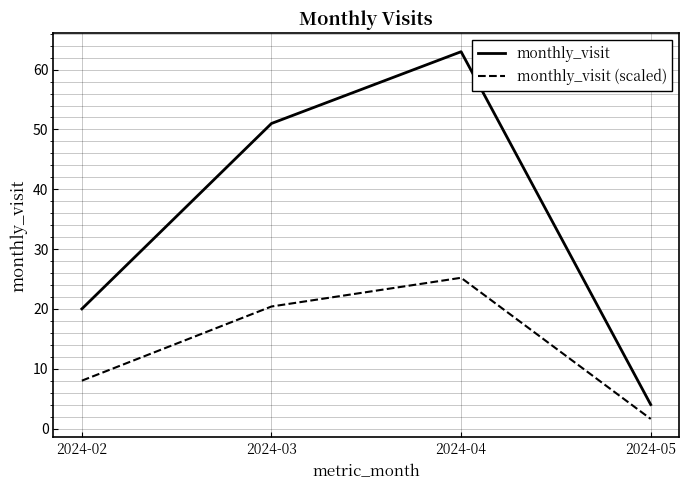

Reading right to left, list all the values displayed in this chart.

monthly_visit: 2024-05=4.0	2024-04=63.0	2024-03=51.0	2024-02=20.0
monthly_visit (scaled): 2024-05=1.6	2024-04=25.2	2024-03=20.4	2024-02=8.0